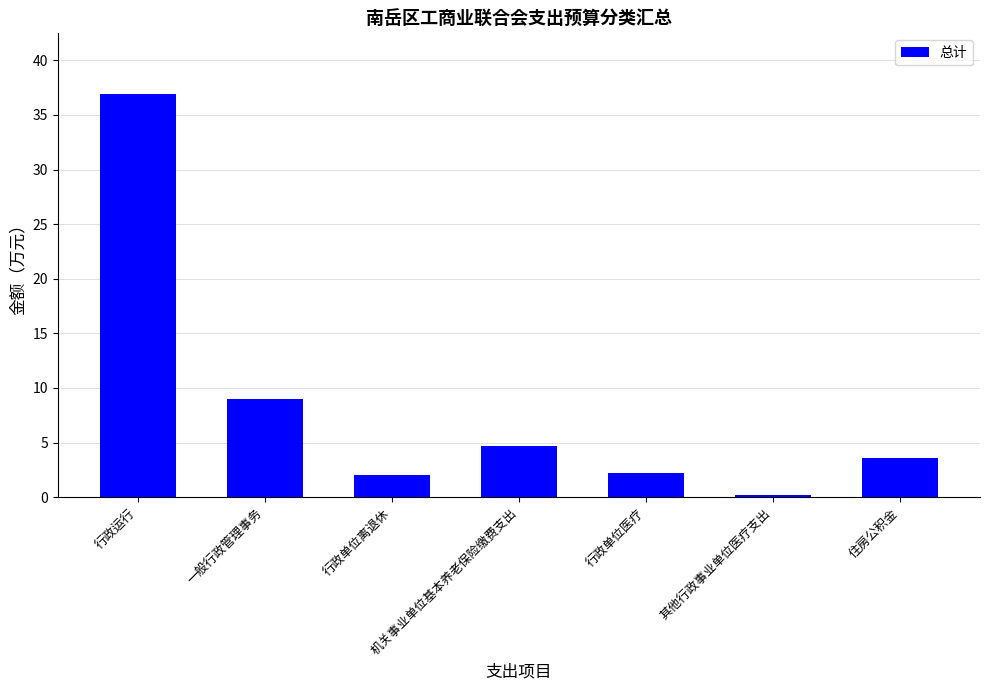

What is the change in value from 一般行政管理事务 to 住房公积金?

-5.4